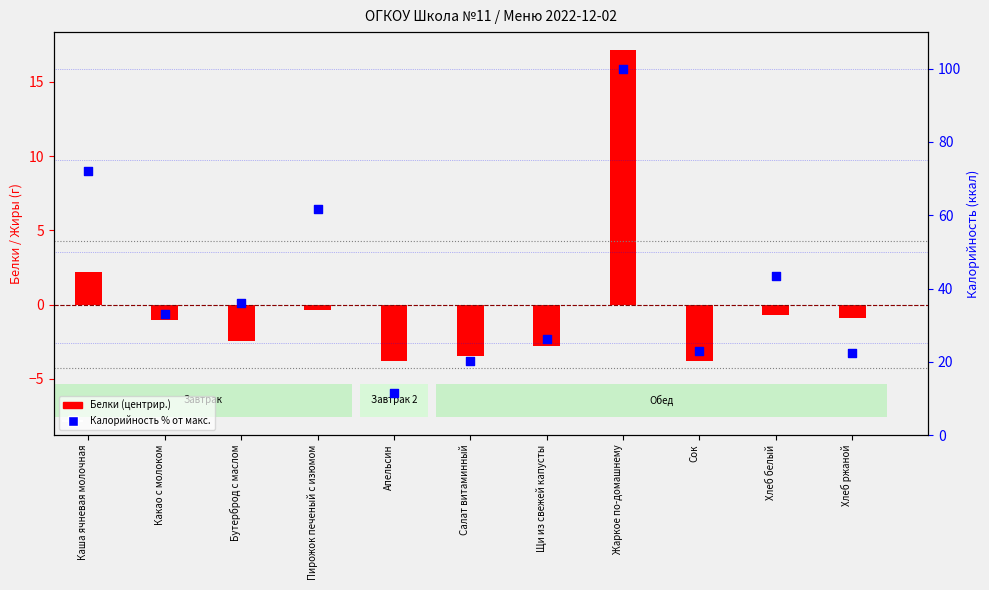

Which series has the widest spread of Y values?

Калорийность % от макс.